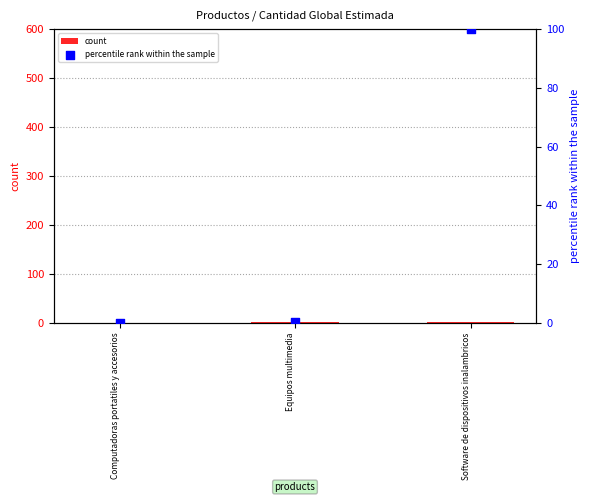

Is the value of count at Computadoras portatiles y accesorios greater than the value of percentile rank within the sample at Equipos multimedia?

Yes